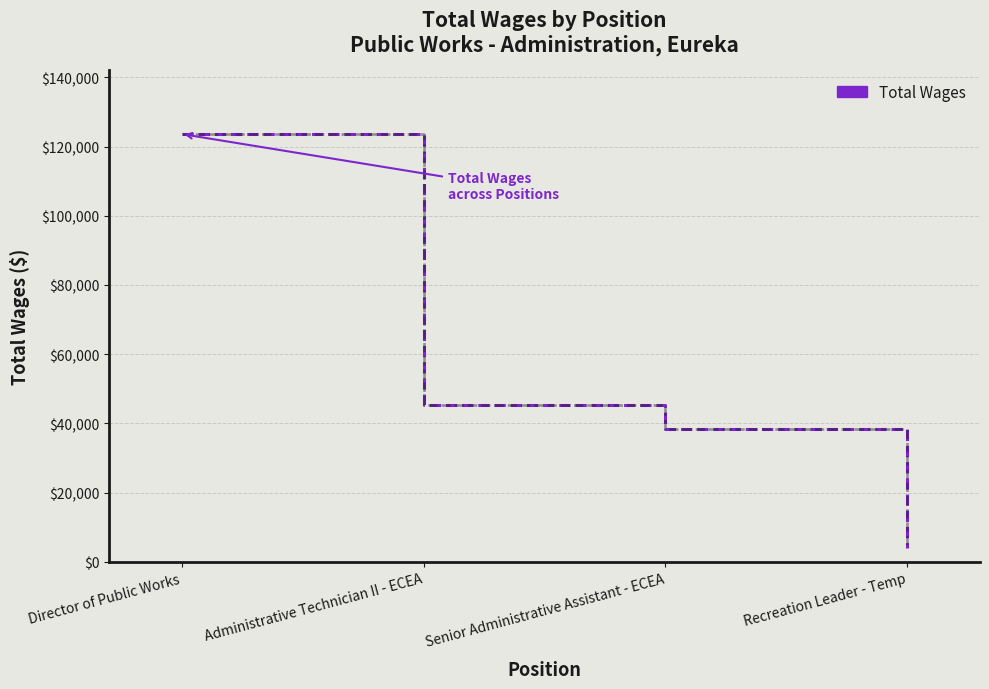

Is it true that the value at Senior Administrative Assistant - ECEA is 38503?

True